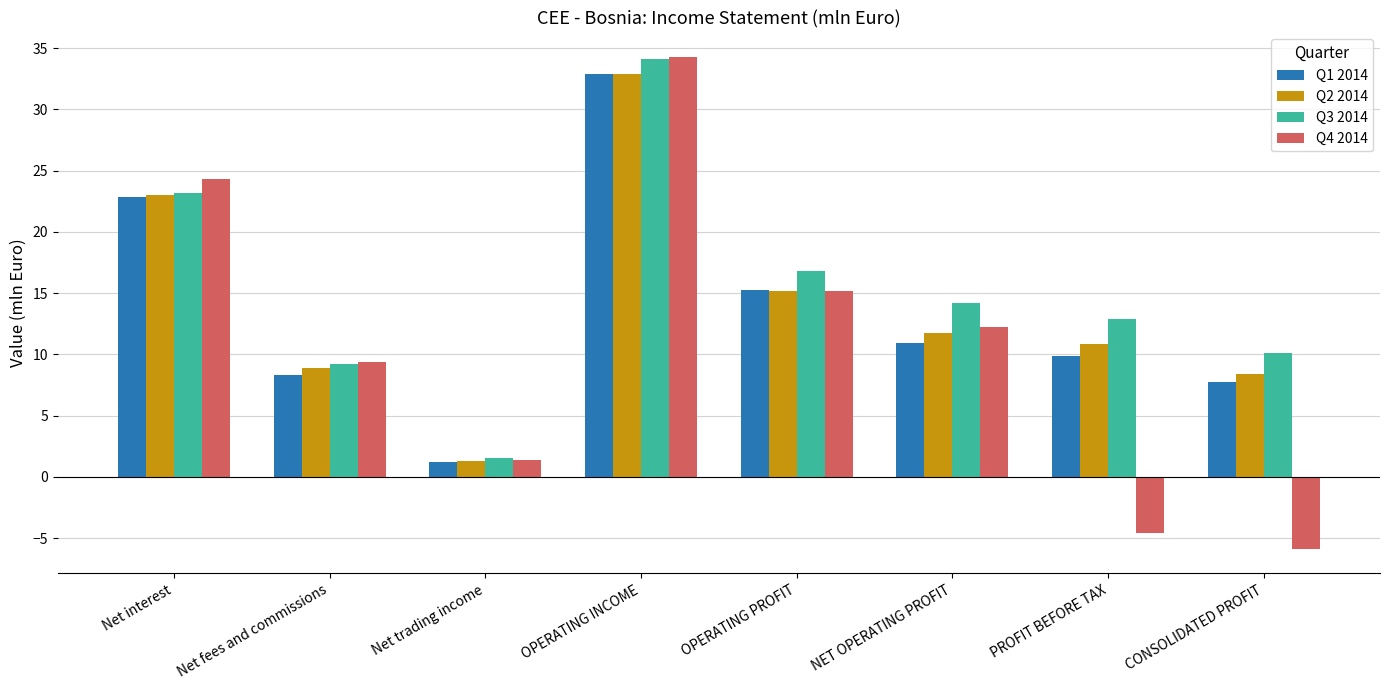

Between OPERATING INCOME and OPERATING PROFIT, which series saw the biggest shift?

Q4 2014